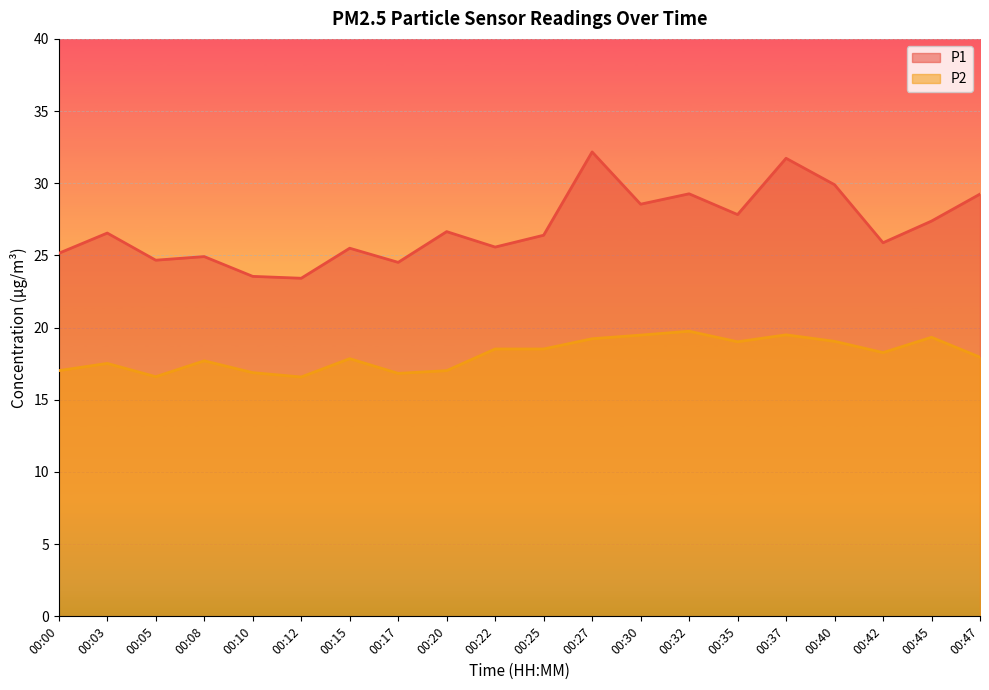

Where does the P1 series first go above 26?

00:03